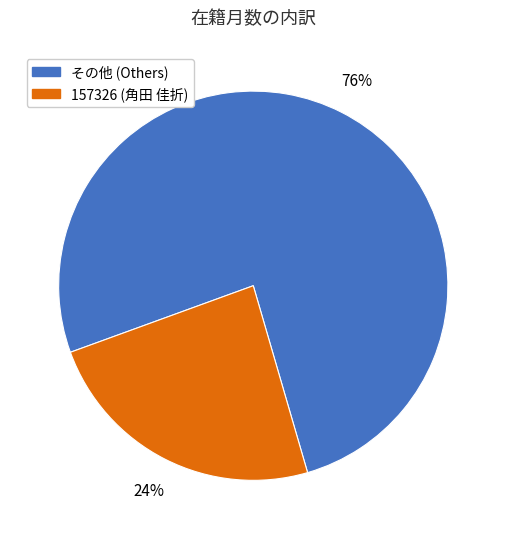

Is there any slice that represents more than half of the pie?

Yes